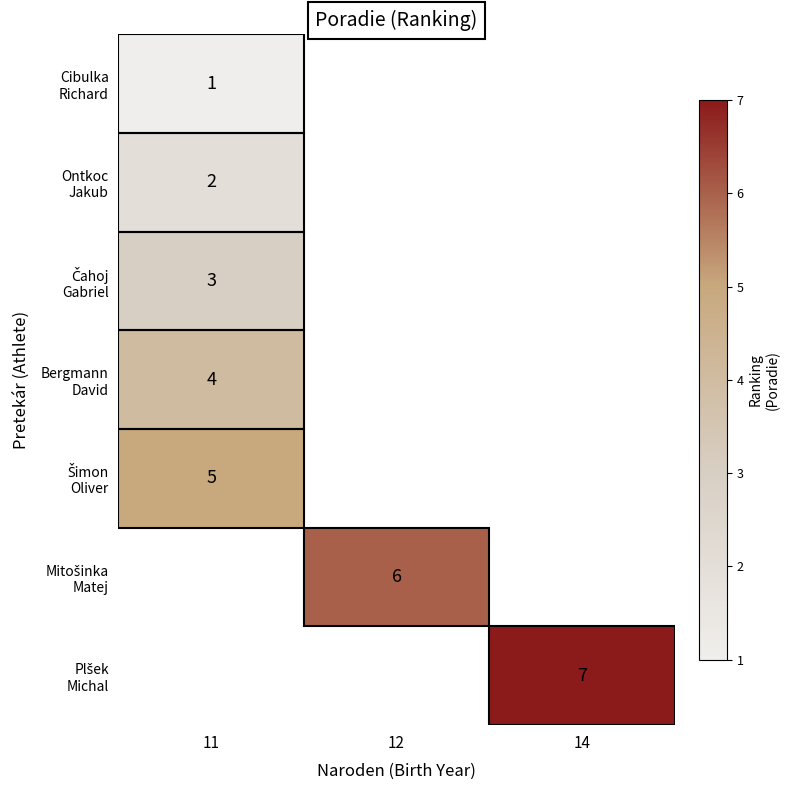

What is the lowest value of the Čahoj Gabriel series?

3.0